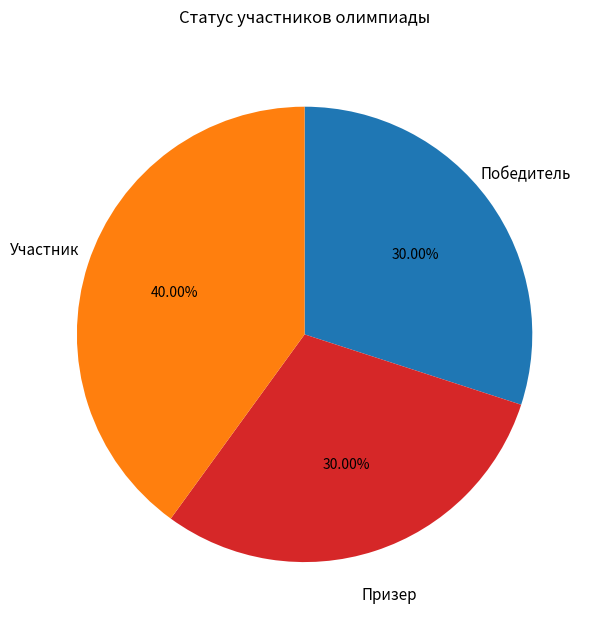

To the nearest percent, what is the difference between the largest and smallest slice percentages?

10%